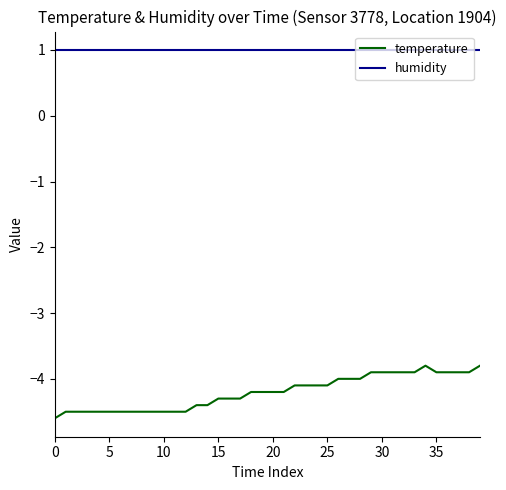

What is the difference between the maximum and minimum values in the temperature series?

0.8